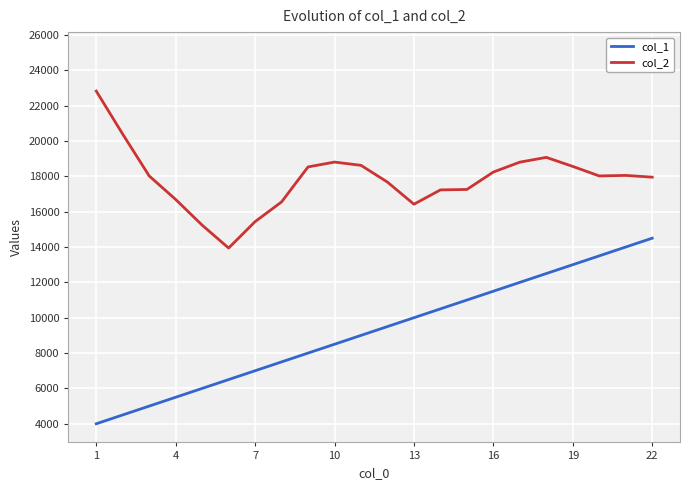

Is the value of col_2 at 16 greater than the value of col_1 at 16?

Yes